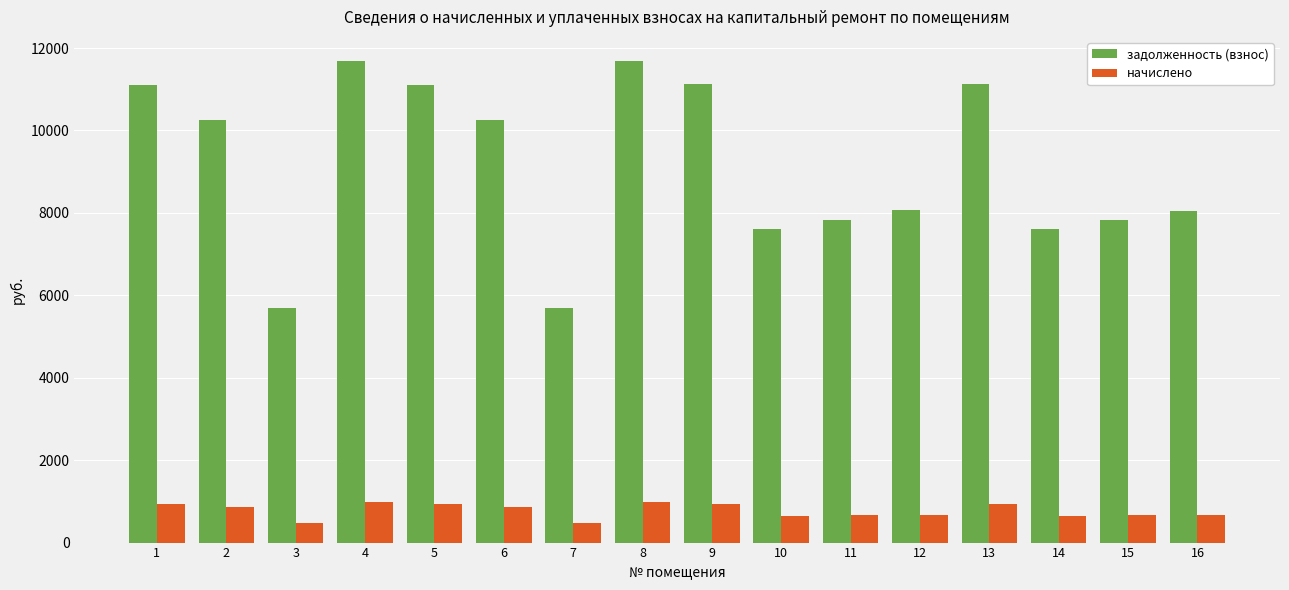

The задолженность (взнос) series shows 8048.6 at 16. True or false?

True